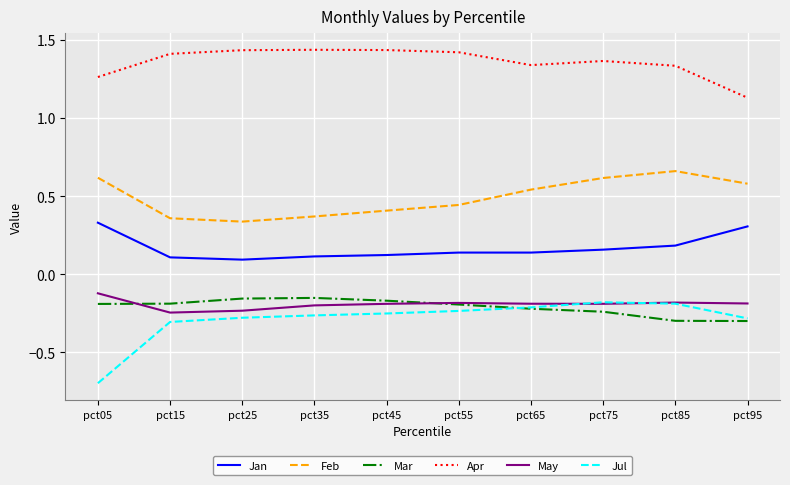

At which category does the chart reach its minimum across all series?

pct05